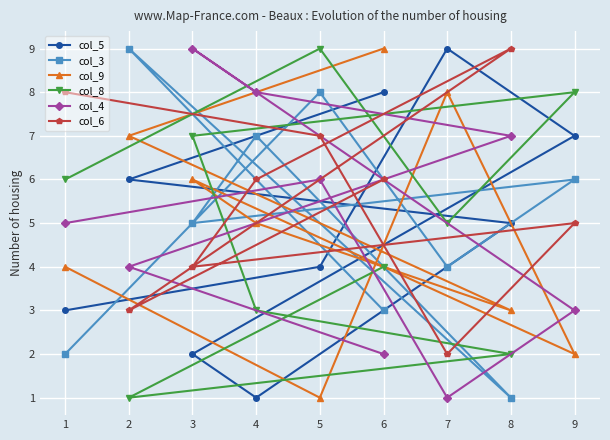

What is the maximum value shown in the chart?

9